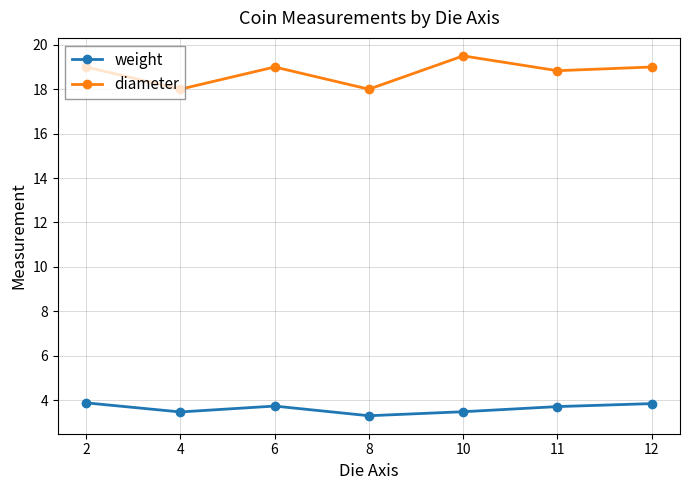

What is the average value of the weight series?

3.6